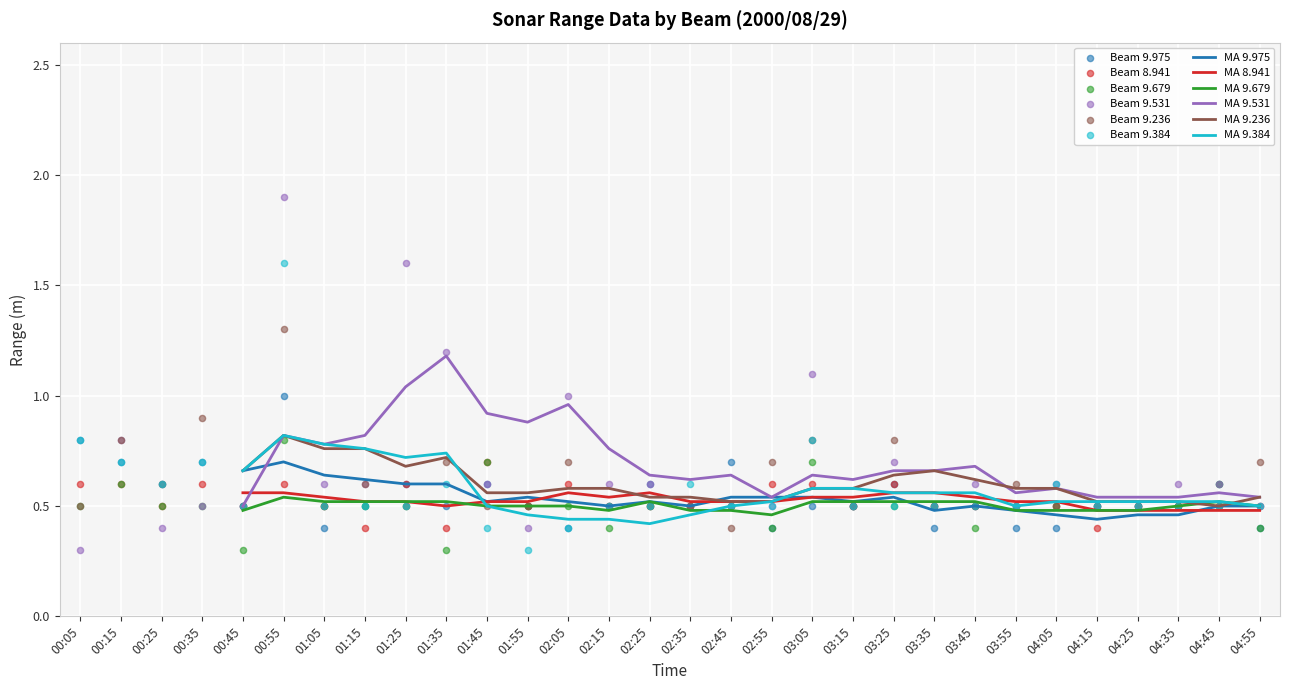

Is it true that MA 9.531 equals 0.6 at 04:05?

True